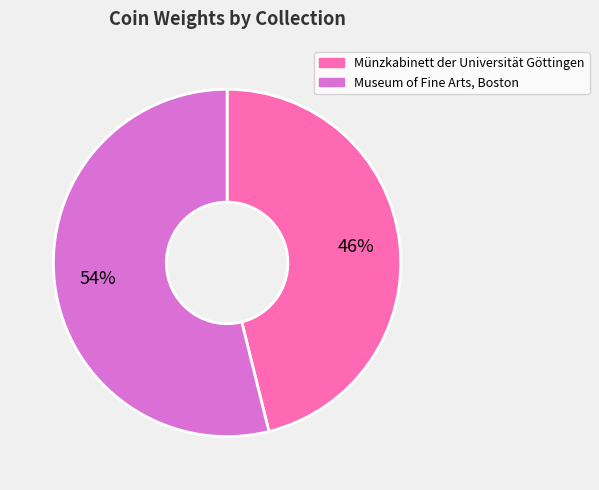

Do Museum of Fine Arts, Boston and Münzkabinett der Universität Göttingen together represent more than half of the pie?

Yes